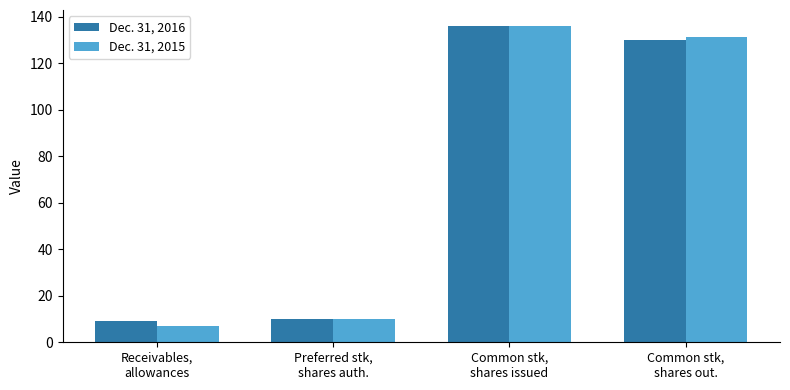

The value of Dec. 31, 2015 at Common stk,
shares out. is 212. True or false?

False